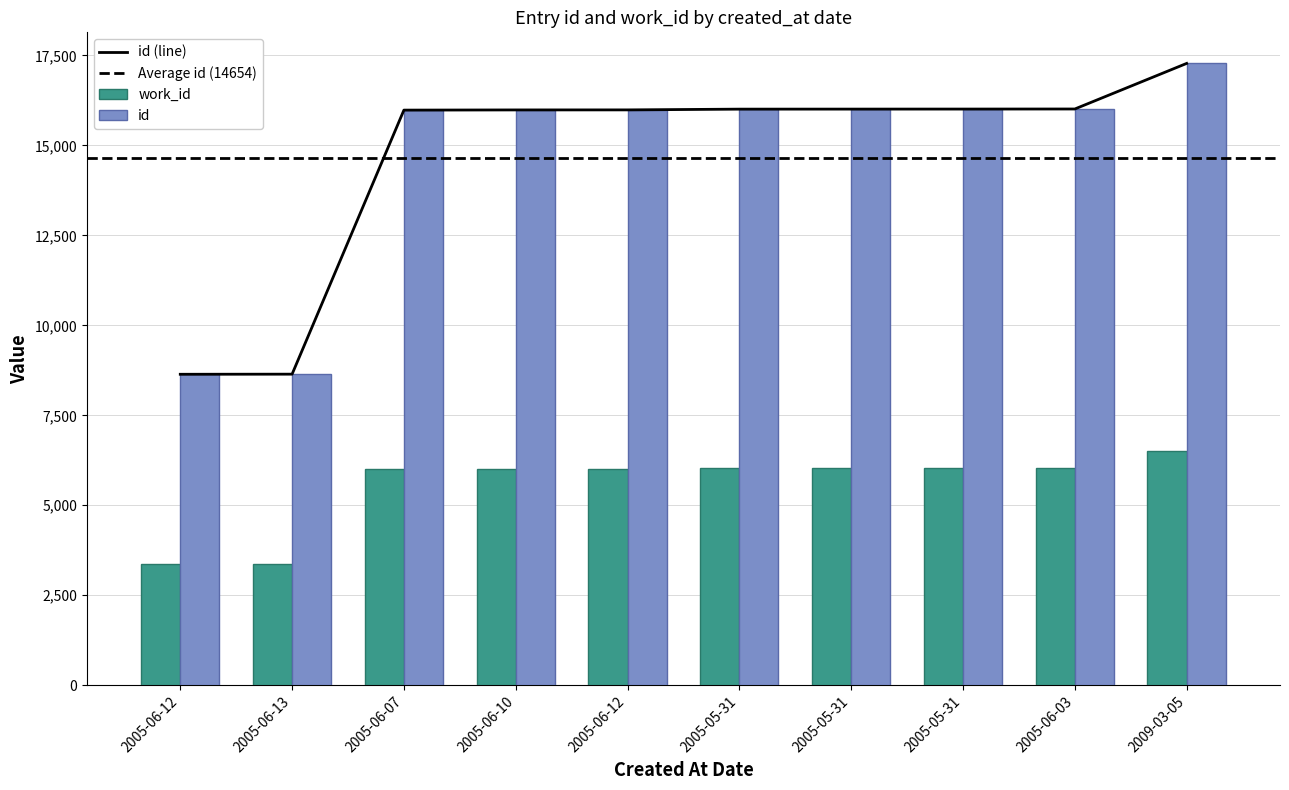

The value of work_id at 2009-03-05 is 11001. True or false?

False